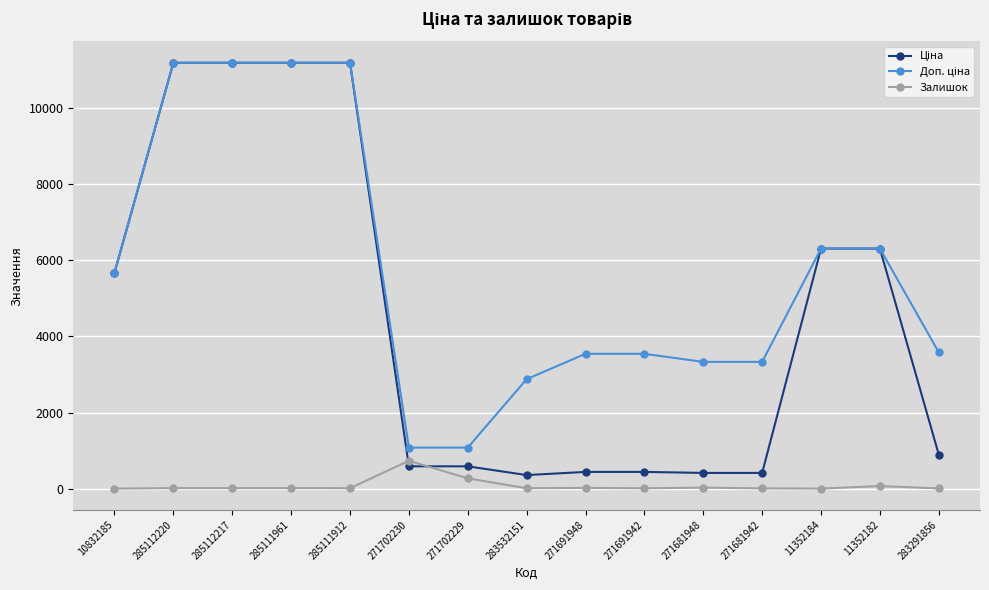

True or false: Залишок has more than 1 points higher than both neighbors.

True